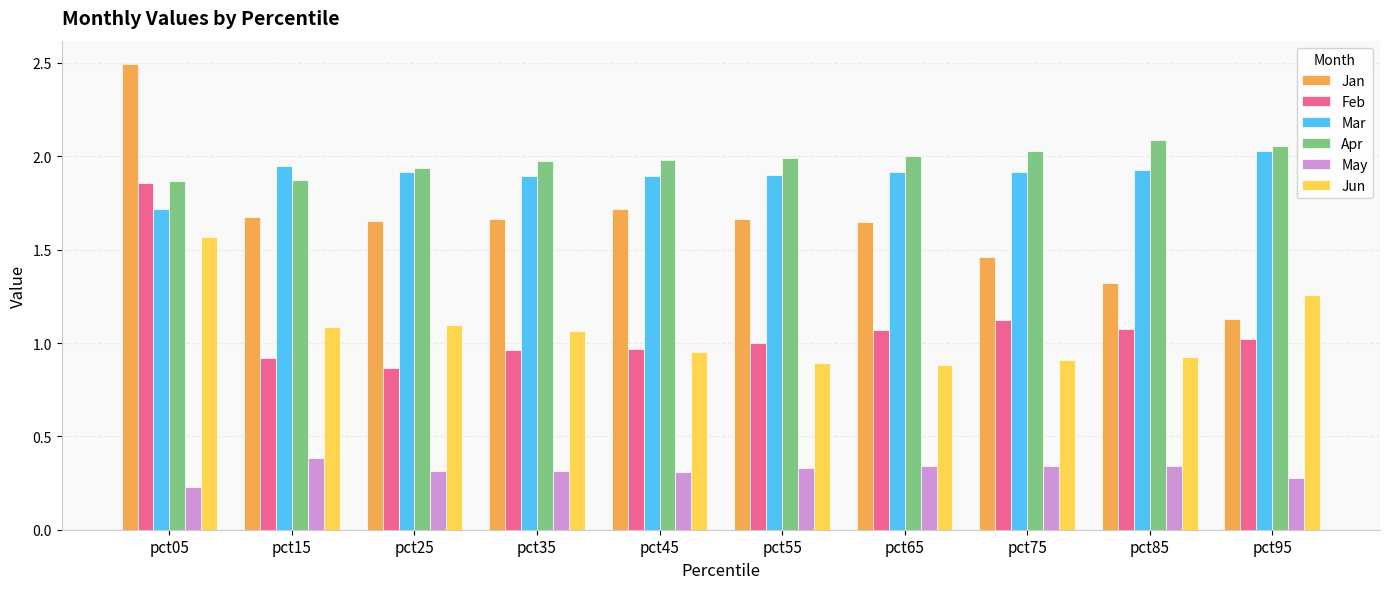

Which series has the largest total across all categories?

Apr